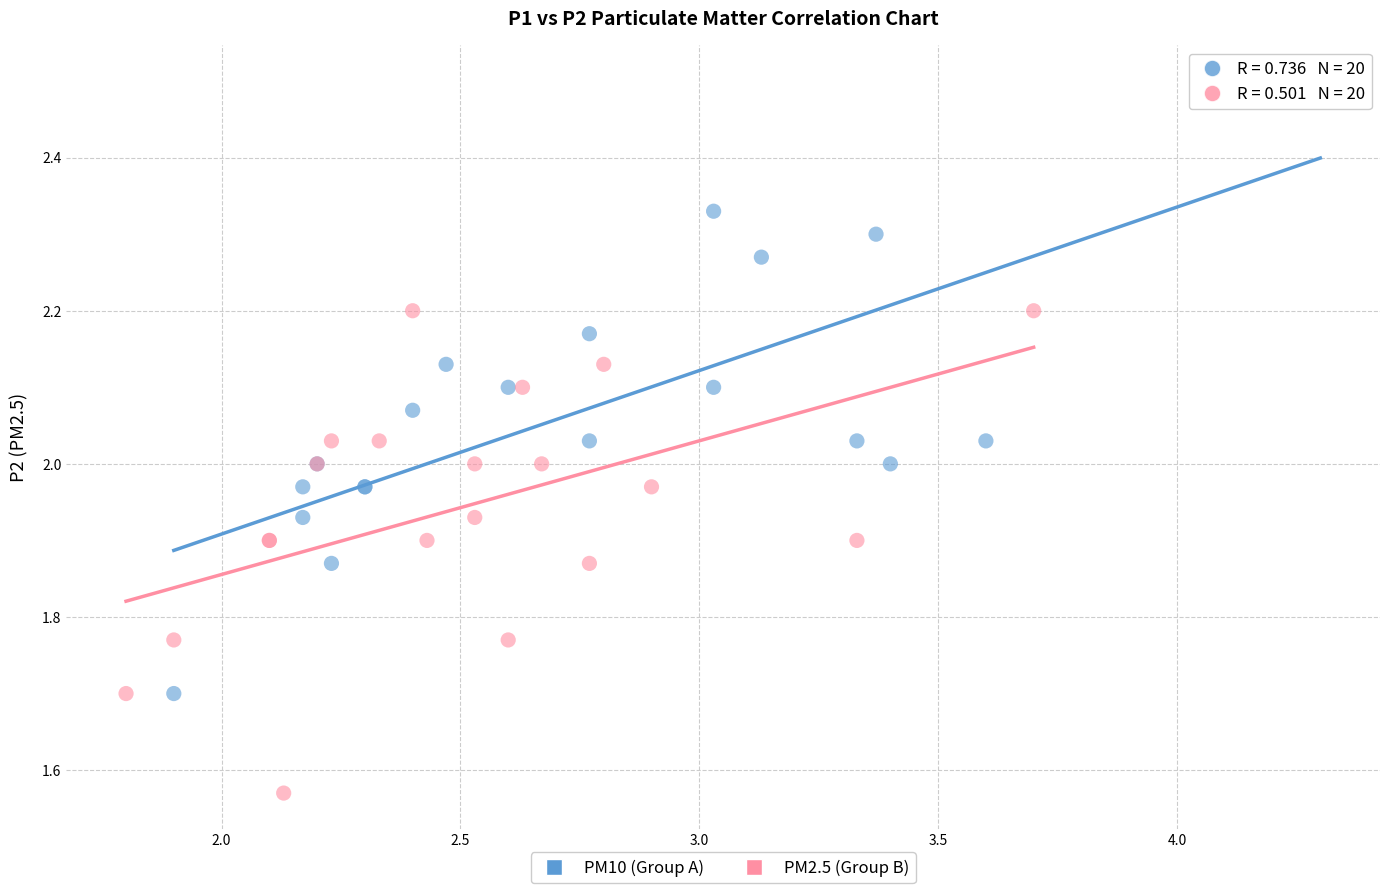

Which series has the largest Y range (max minus min)?

PM10 (Group A)